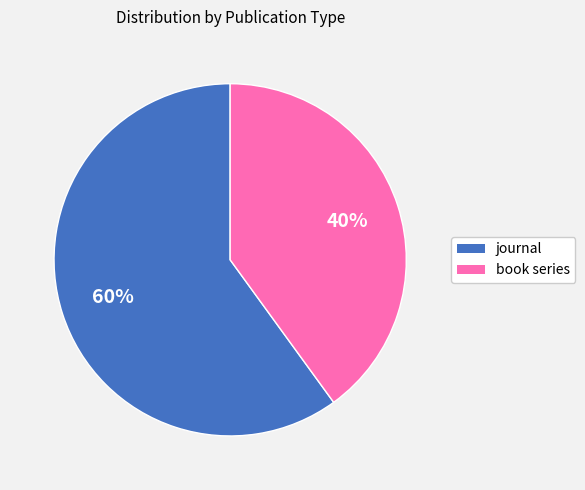

Is the sum of journal and book series greater than half?

Yes